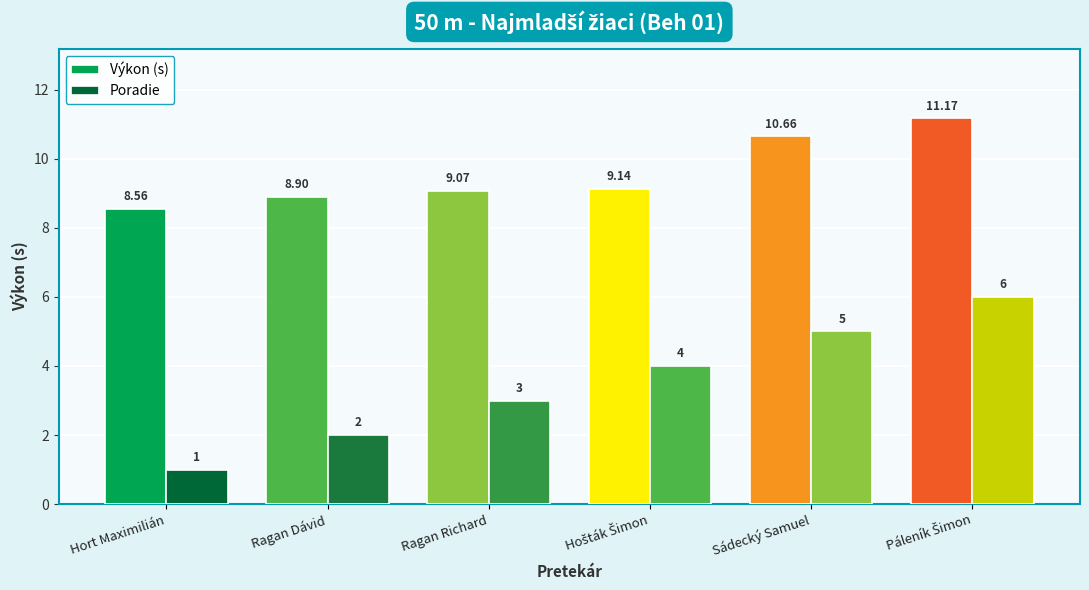

How many data points does each series have?

6